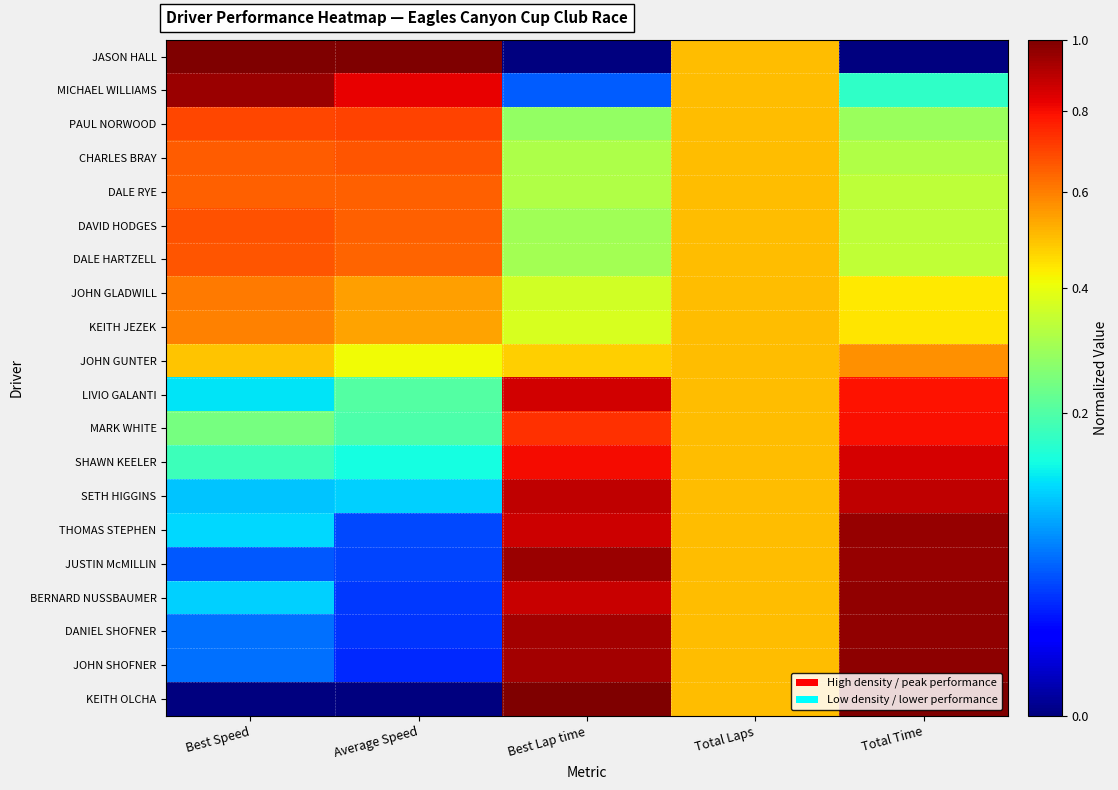

Which series changed the most between Best Lap time and Total Laps?

JASON HALL